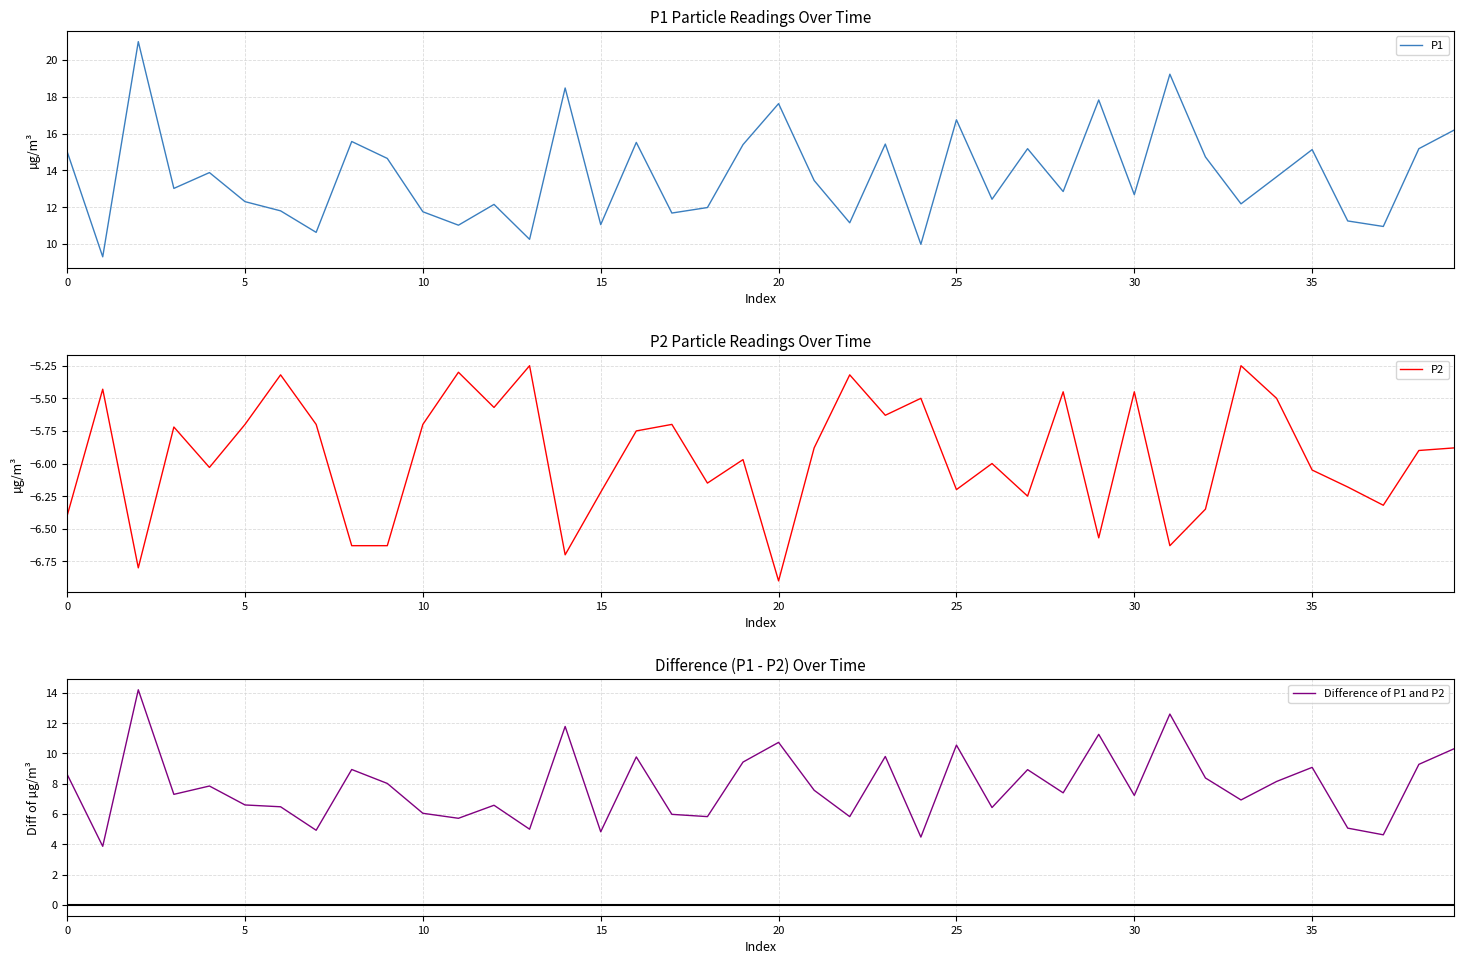

What is the minimum value for P1?

9.3